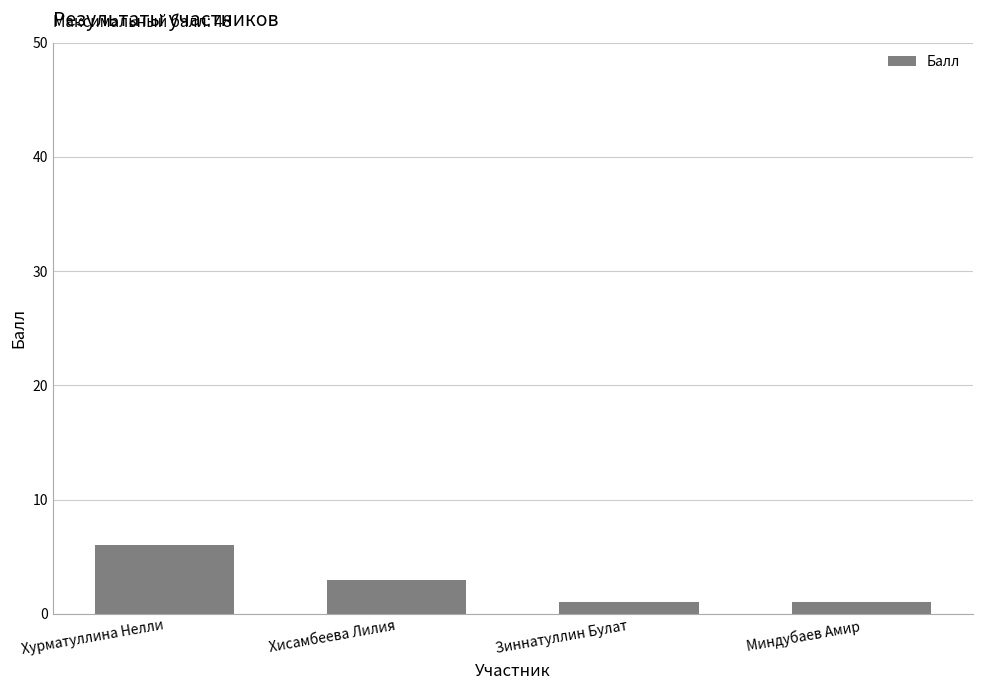

What is the value of the 4th bar from the left?

1